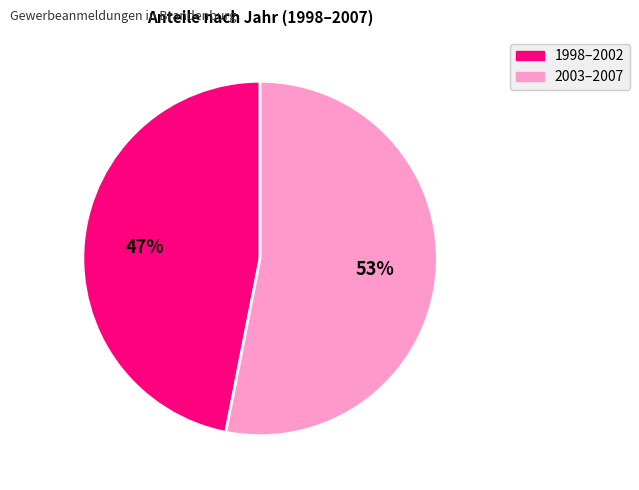

How many slices are in this pie chart?

2